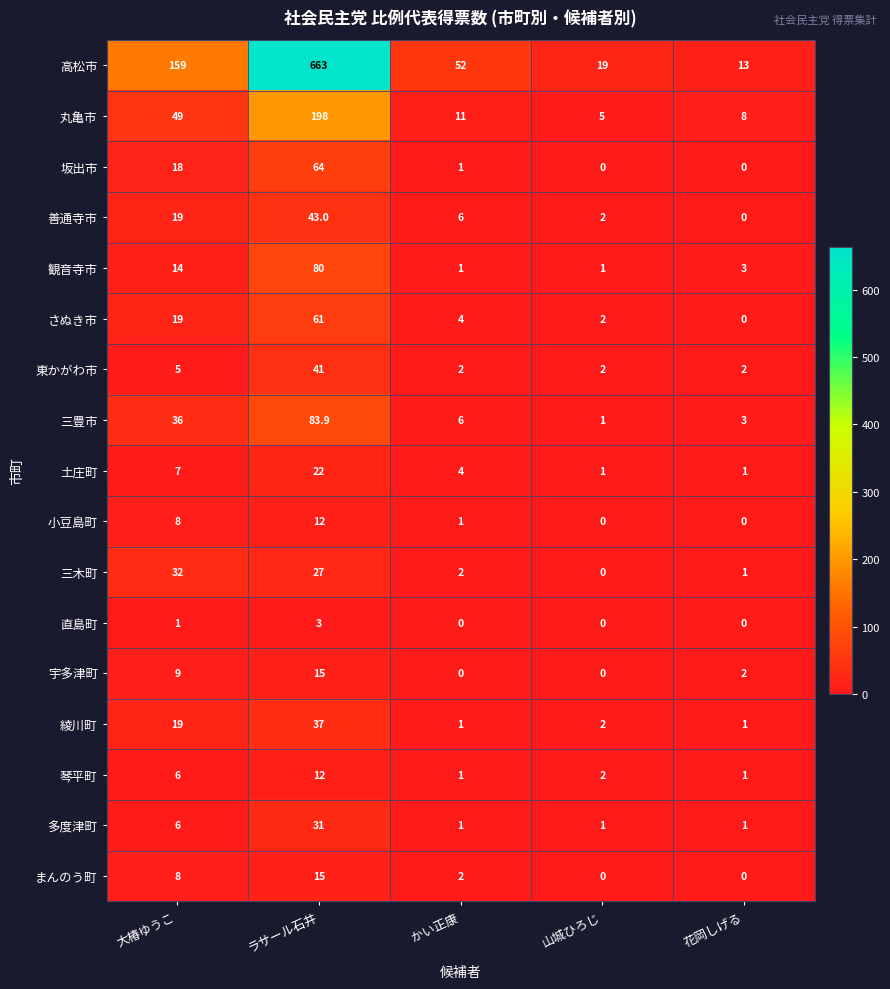

At which category is the sum across all series the highest?

ラサール石井